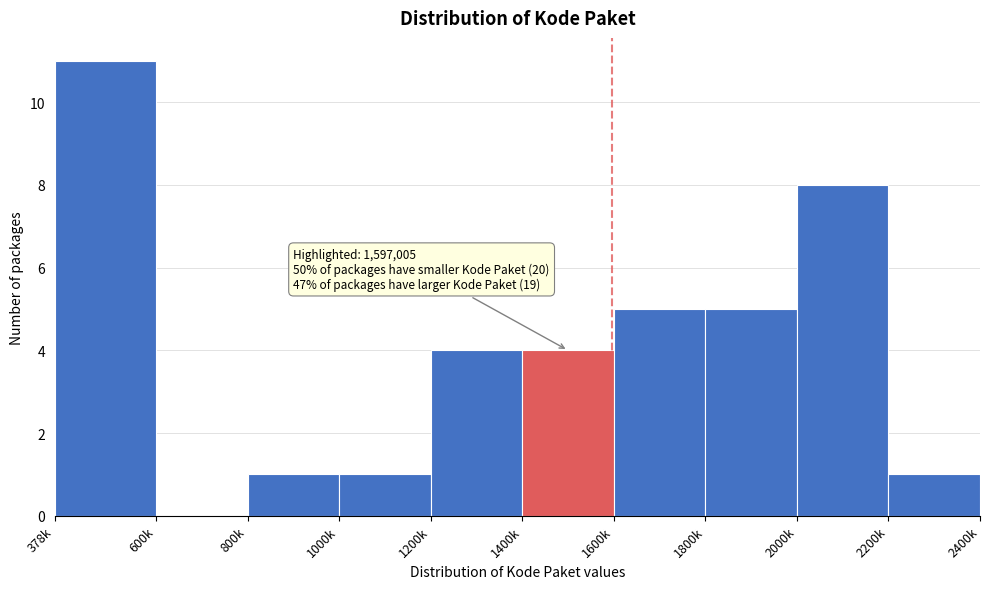

Reading left to right, extract all data points from this chart.

378k=11	600k=0	800k=1	1000k=1	1200k=4	1400k=4	1600k=5	1800k=5	2000k=8	2200k=1